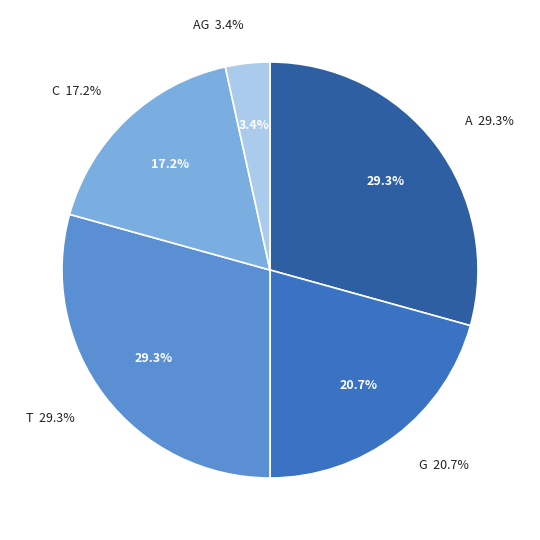

To the nearest percent, what is the difference between the C and T slice percentages?

12%